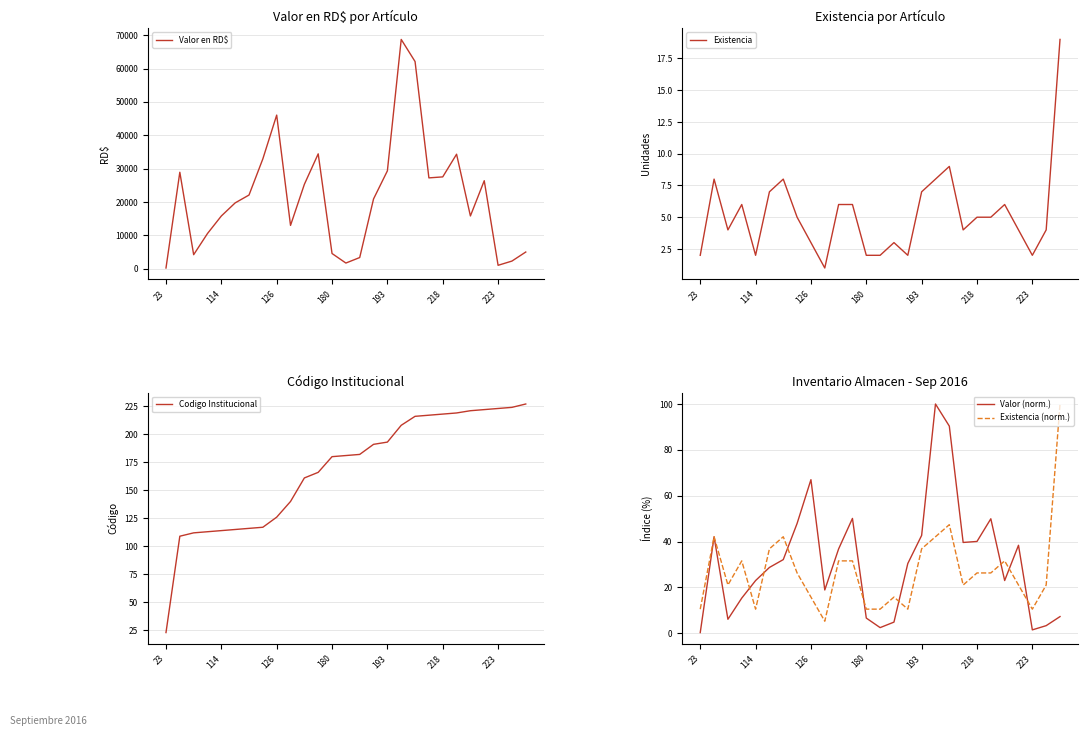

True or false: Existencia and Codigo Institucional intersect in this chart.

False